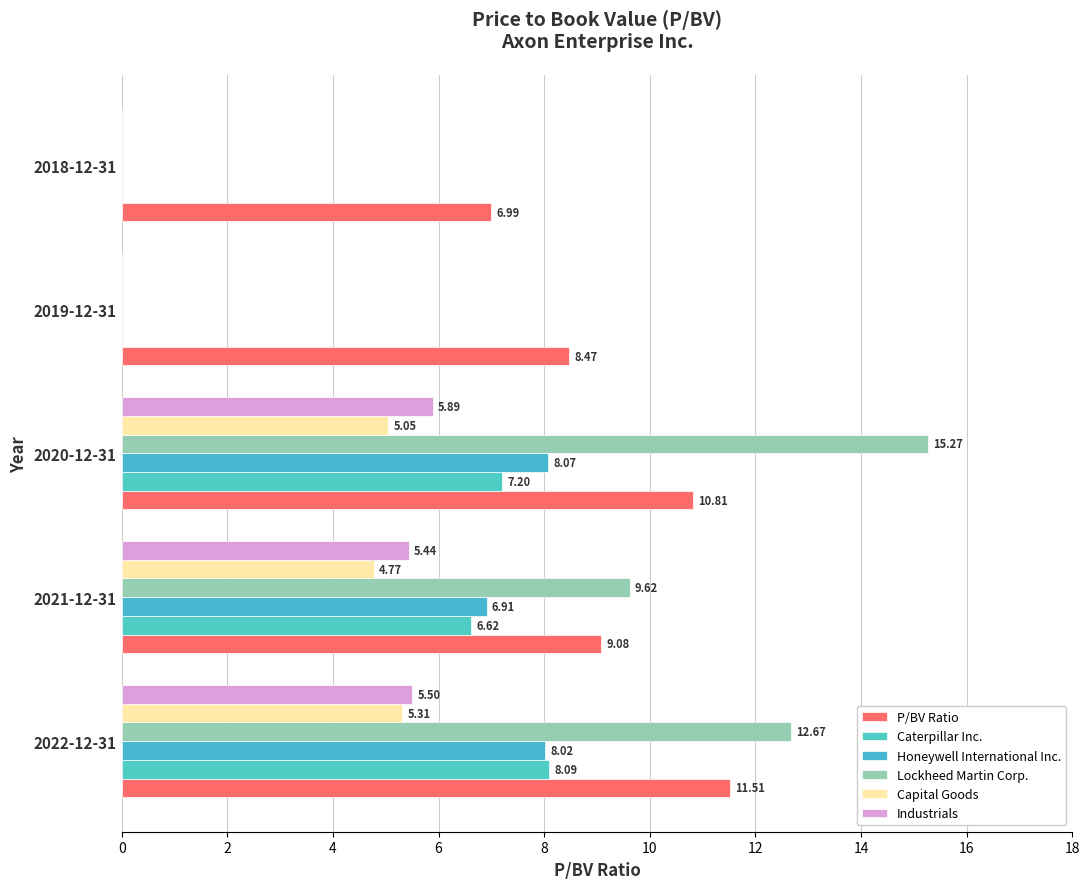

Count the number of categories in the chart.

5